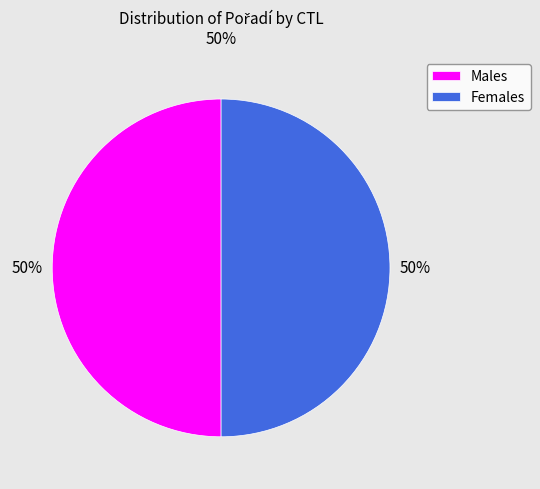

To the nearest percent, what is the difference between the largest and smallest slice percentages?

0%